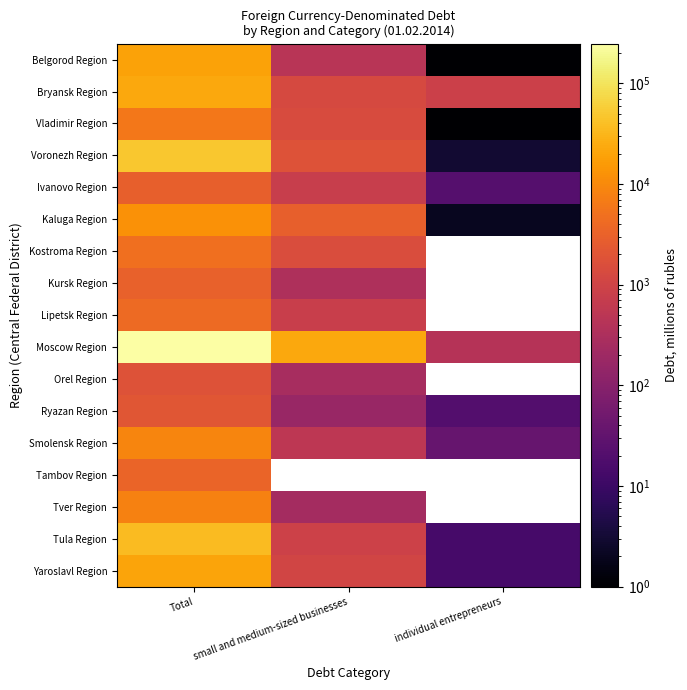

Count the Tver Region values in the range 246 to 8006.

2